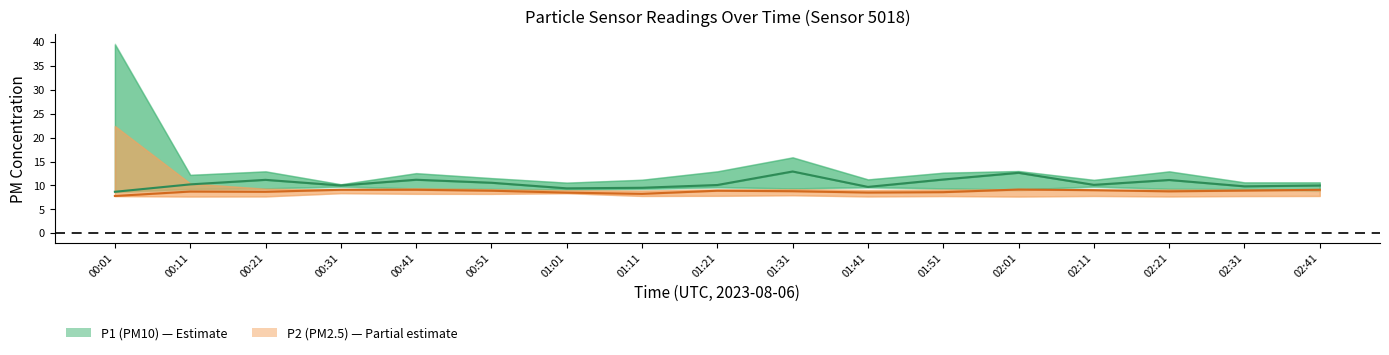

At which category is the sum across all series the highest?

02:01